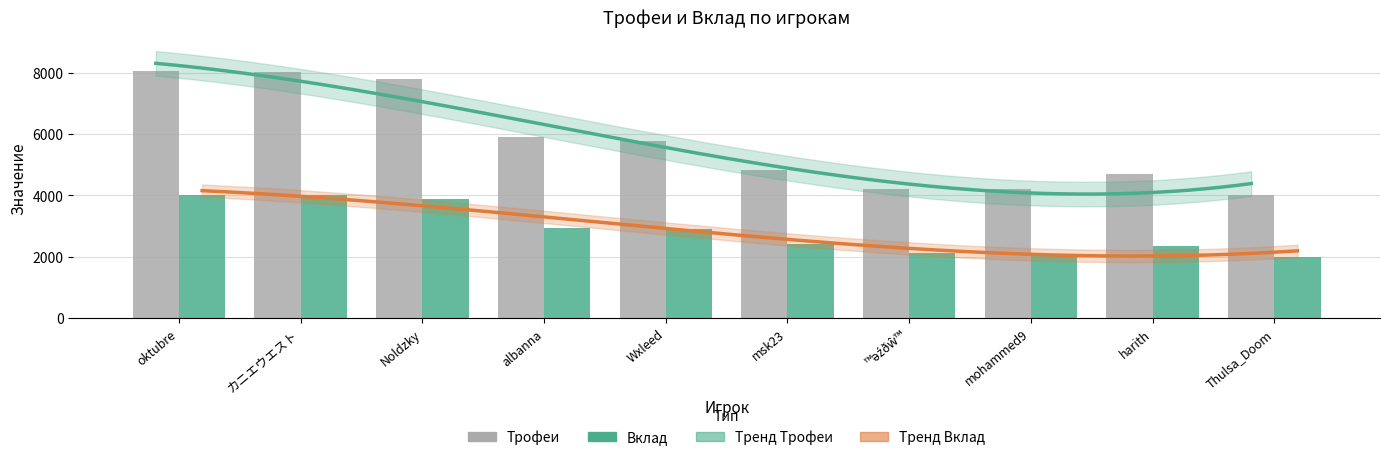

At which label does Трофеи first exceed 5772?

oktubre